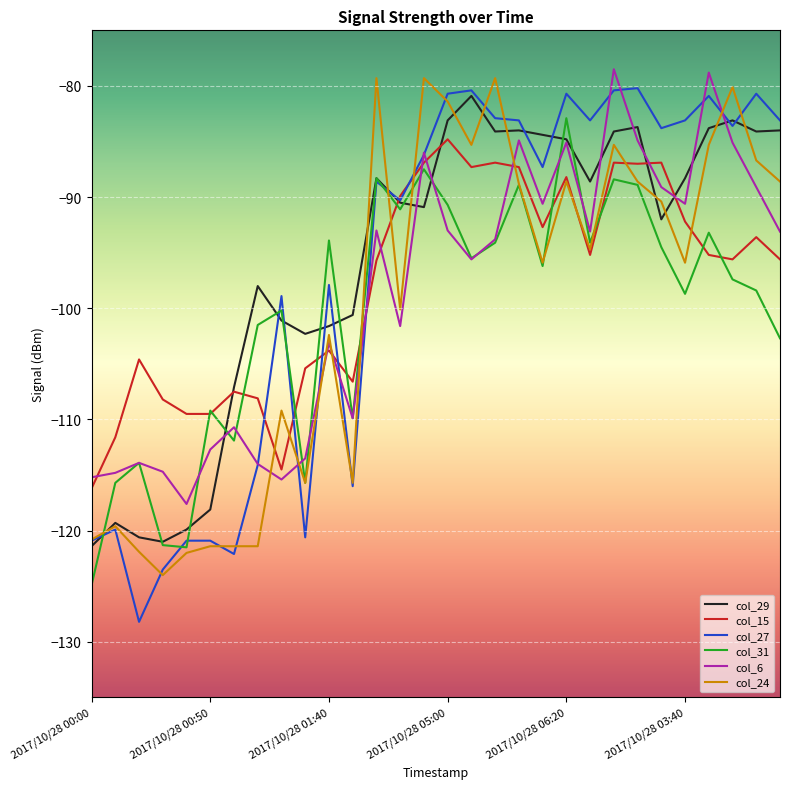

Rank the series by their maximum value, from highest to lowest.

col_6, col_24, col_27, col_29, col_31, col_15